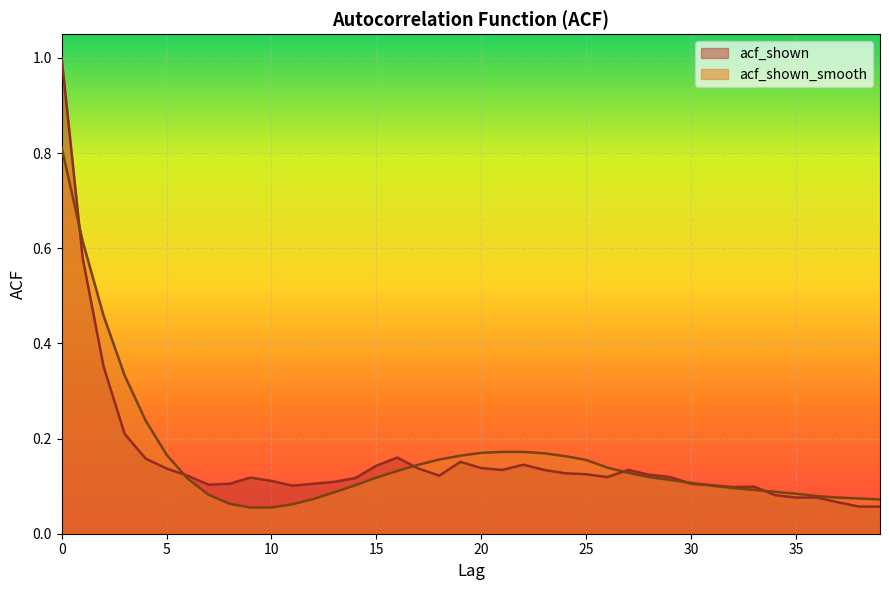

What is the difference between the maximum and second lowest values in the acf_shown_smooth series?

0.8